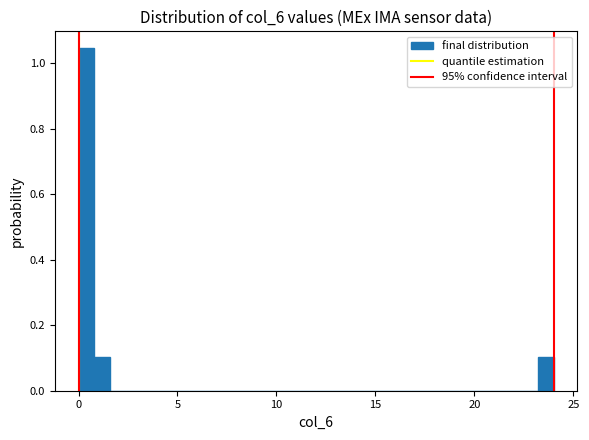

Around what value on the x-axis is the tallest bar? Give the approximate position of its centre, as read against the axis.

0.5